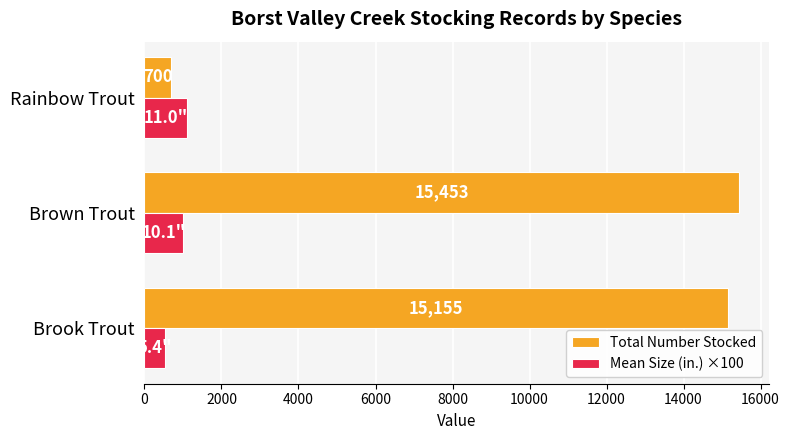

The value of Mean Size (in.) ×100 at Brown Trout is 1679. True or false?

False